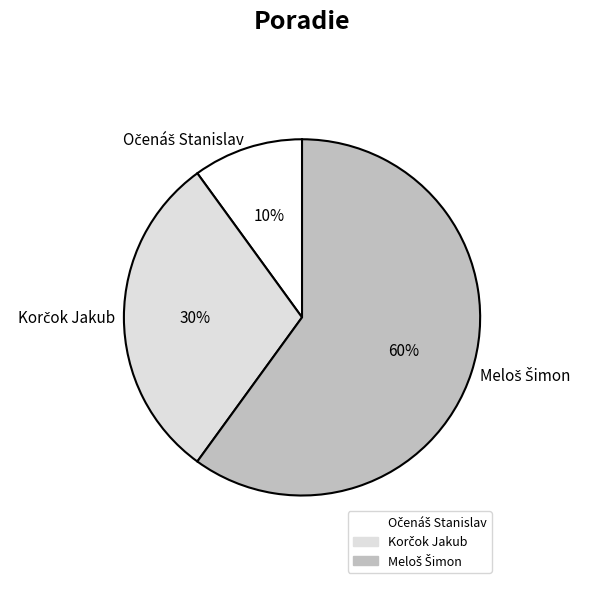

To the nearest percent, what is the average slice percentage?

33%